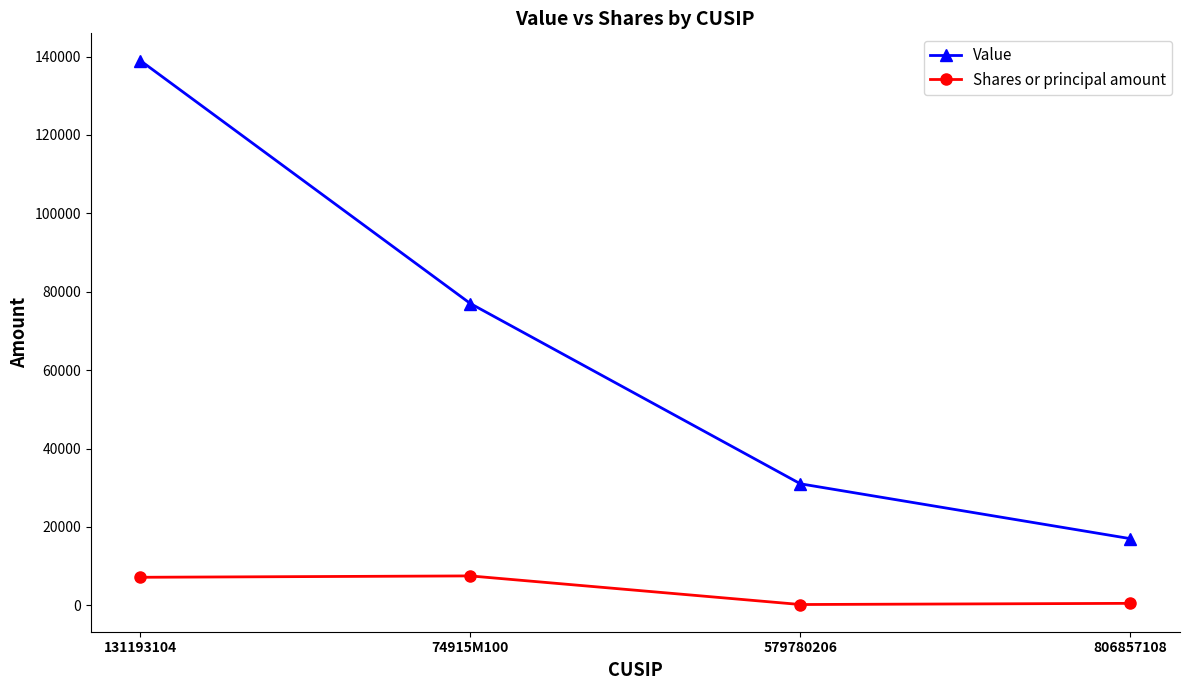

Does the chart have visible grid lines?

No